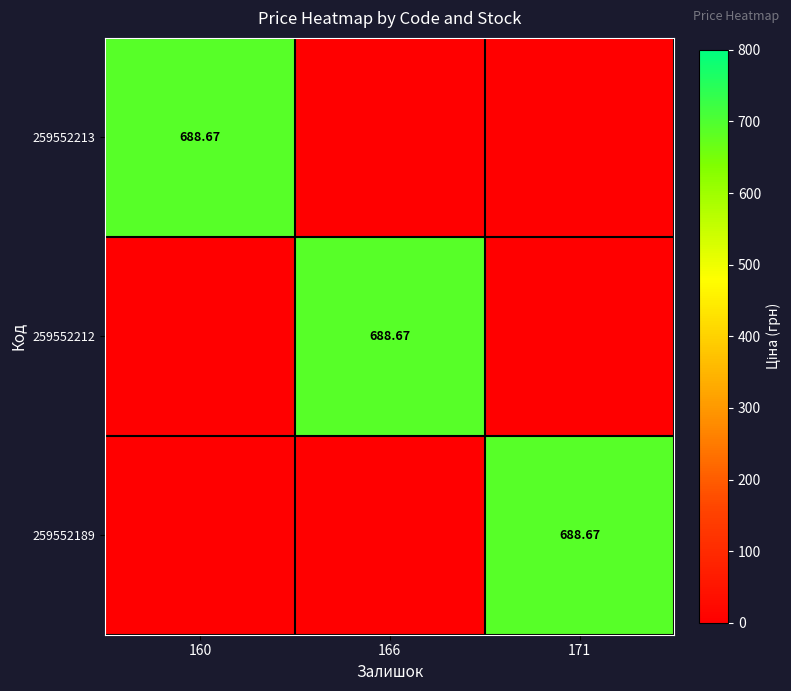

What is the sum of the 259552189 values at 166 and 171?

688.7